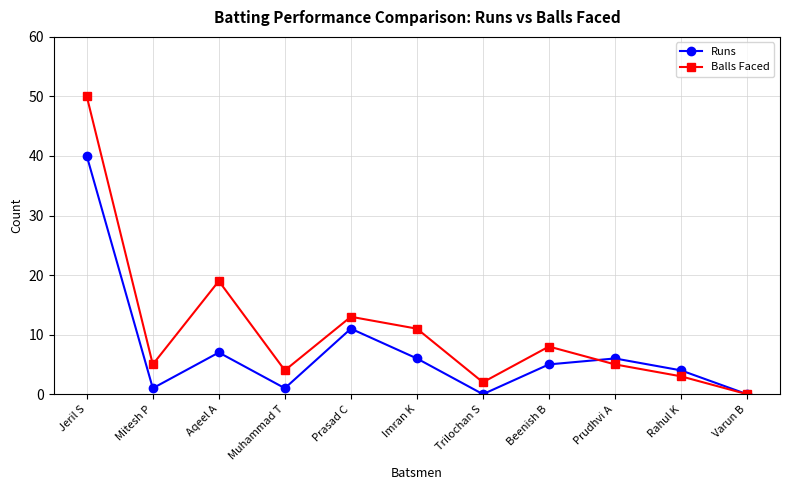

Reading left to right, transcribe all the data shown in this chart.

Runs: 40	1	7	1	11	6	0	5	6	4	0
Balls Faced: 50	5	19	4	13	11	2	8	5	3	0